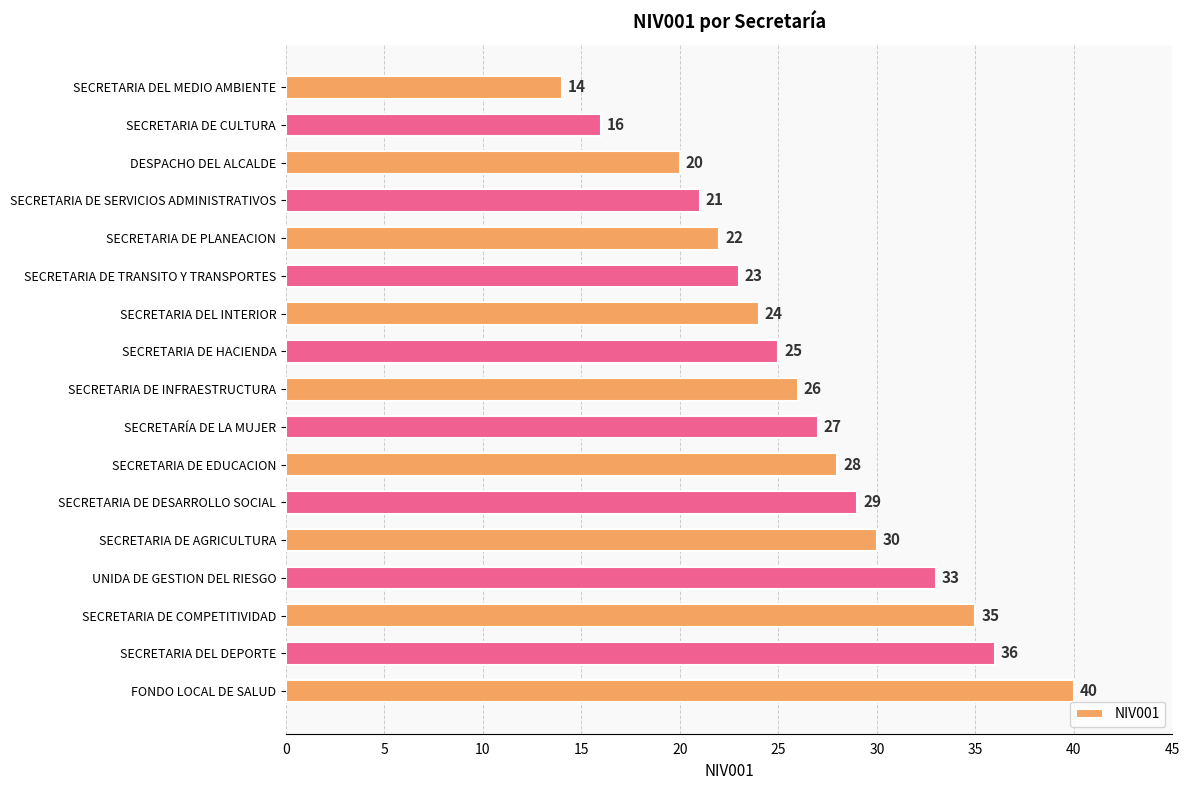

Count the number of data series in this chart.

1